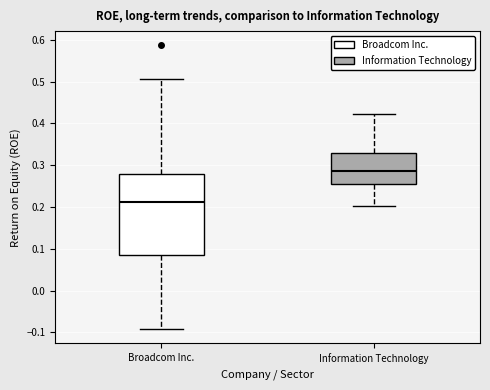

Reading left to right, transcribe this box plot: for each box, give where its median line is, the range the box spans, and where its two whiskers end, as read against the y-axis. The values are not printed on the chart, so give them approximately, as read against the axis.

Broadcom Inc.: median 0.21, box 0.09 to 0.28, whiskers -0.09 to 0.51
Information Technology: median 0.29, box 0.25 to 0.33, whiskers 0.20 to 0.42